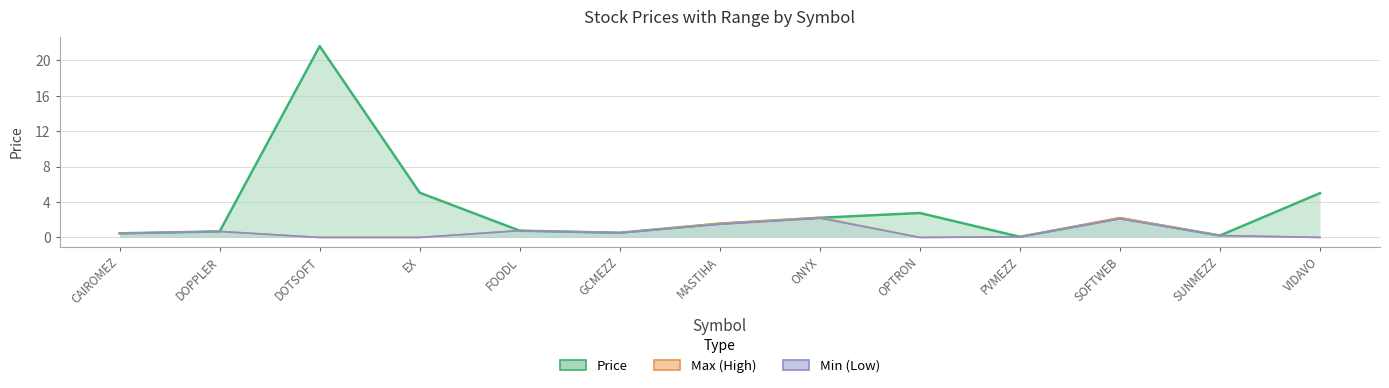

At which category is the sum across all series the highest?

DOTSOFT